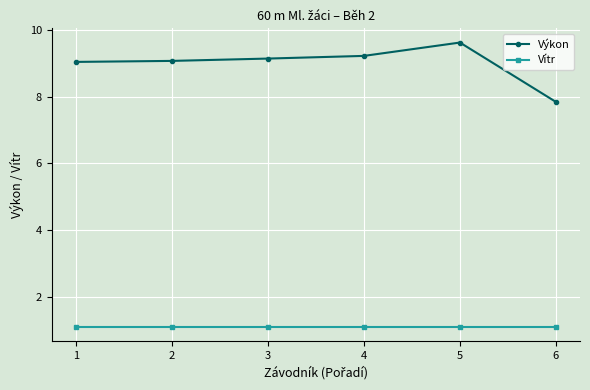

What is the difference between the maximum and minimum values in the Výkon series?

1.8